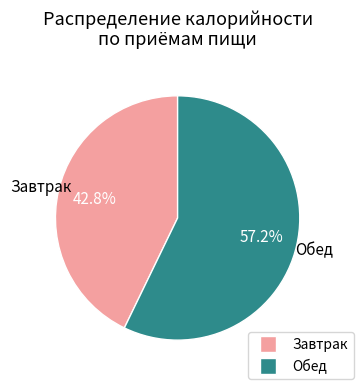

How many slices are in this pie chart?

2